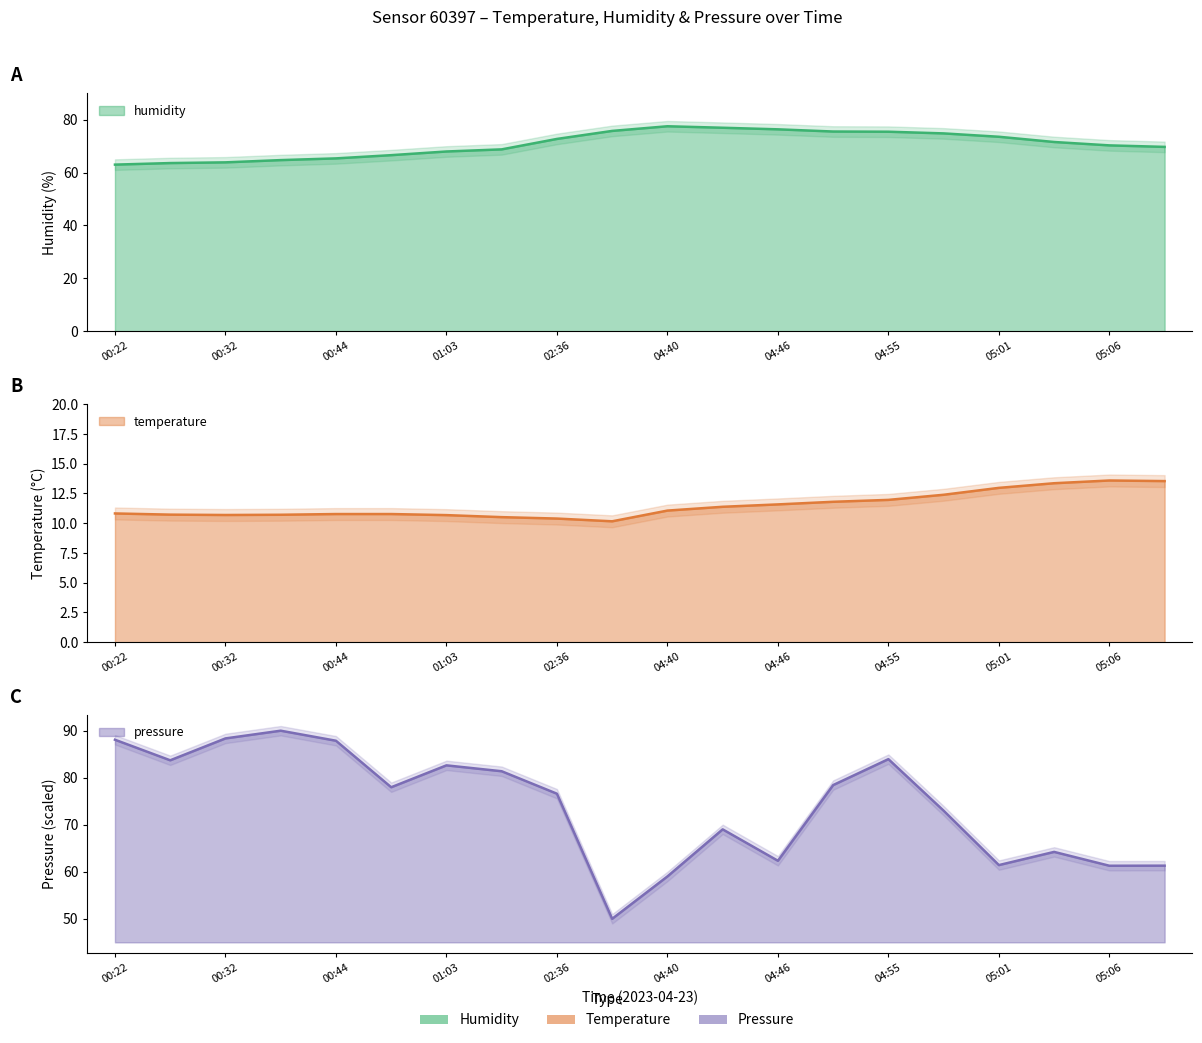

What is the label of the 13th point from the right?

01:16